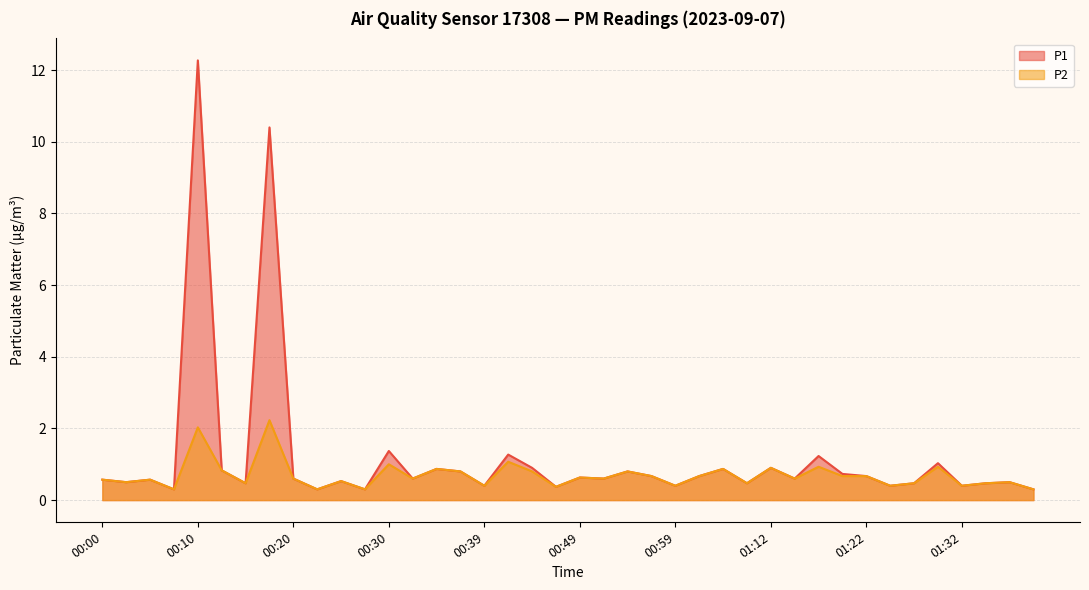

At how many categories does at least one series exceed 4?

2